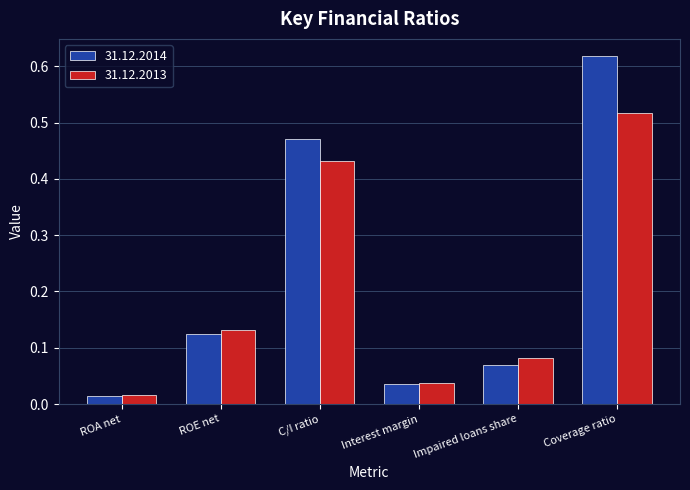

What is the difference between the 31.12.2014 values at C/I ratio and ROE net?

0.3